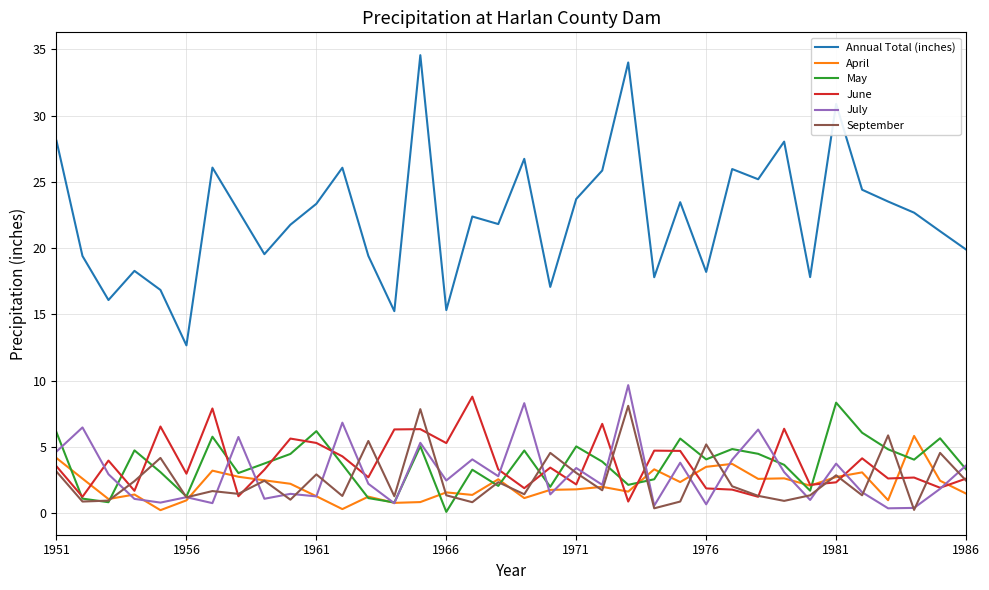

Which series has the largest total across all categories?

Annual Total (inches)